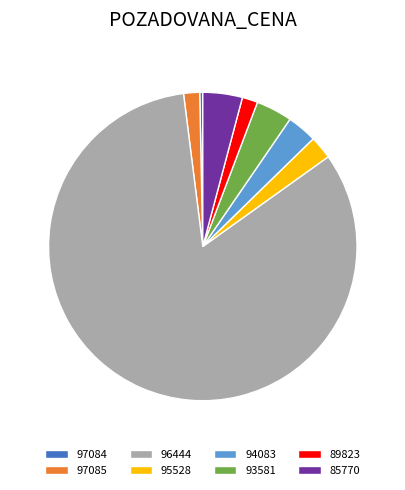

Between 85770 and 89823, which is larger?

85770